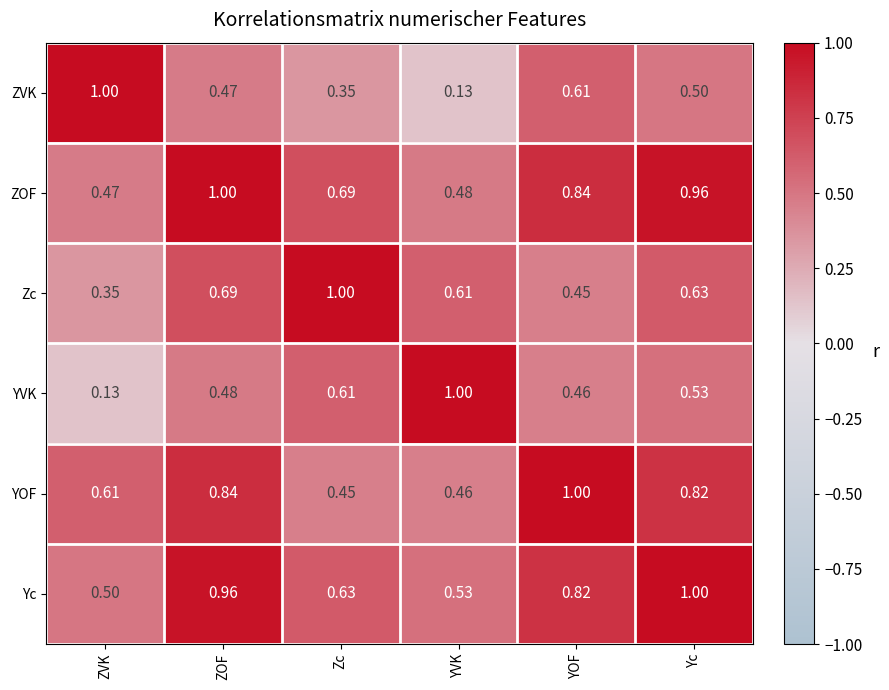

At which label is YVK closest to 0?

ZVK